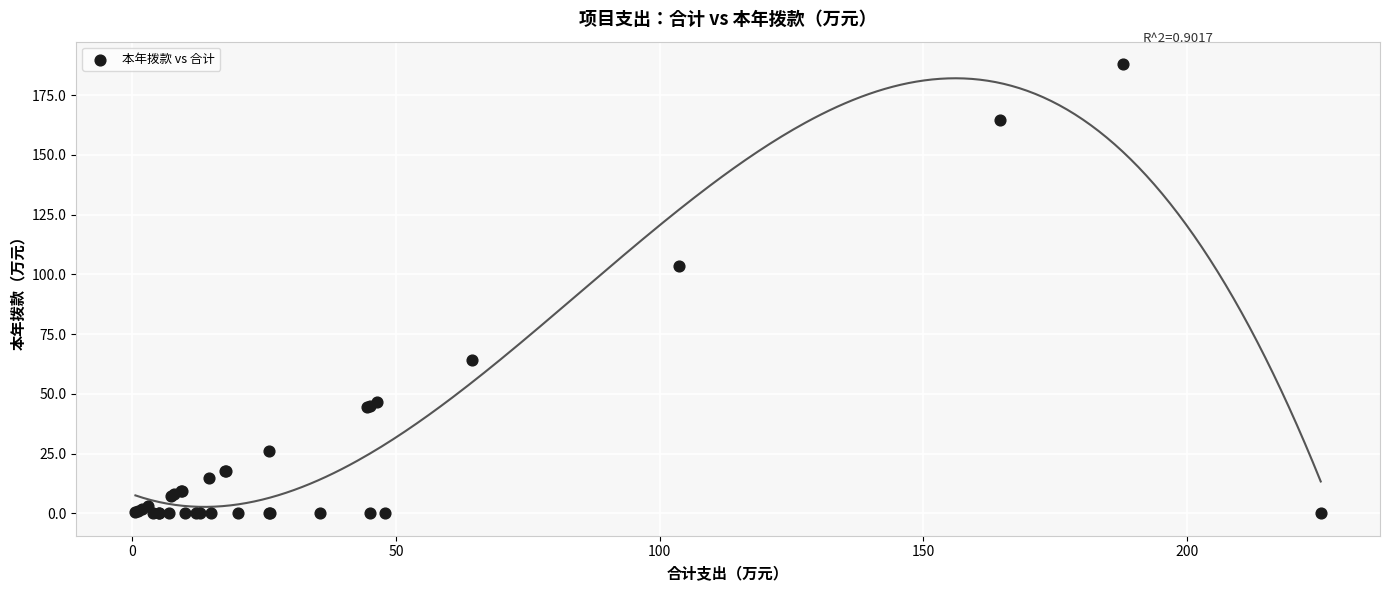

What Y value in the scatter plot is closest to 93?

103.6